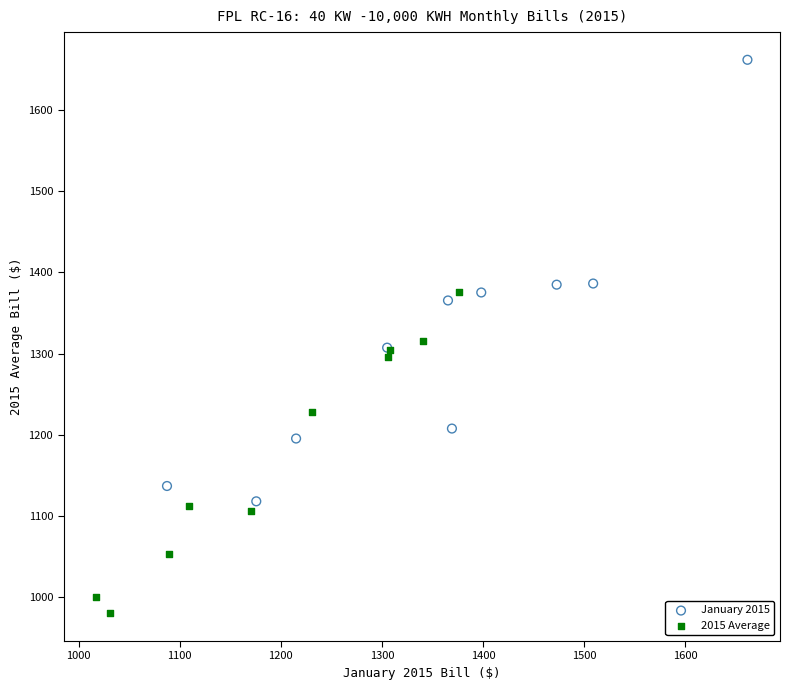

Which series has the largest Y range (max minus min)?

January 2015